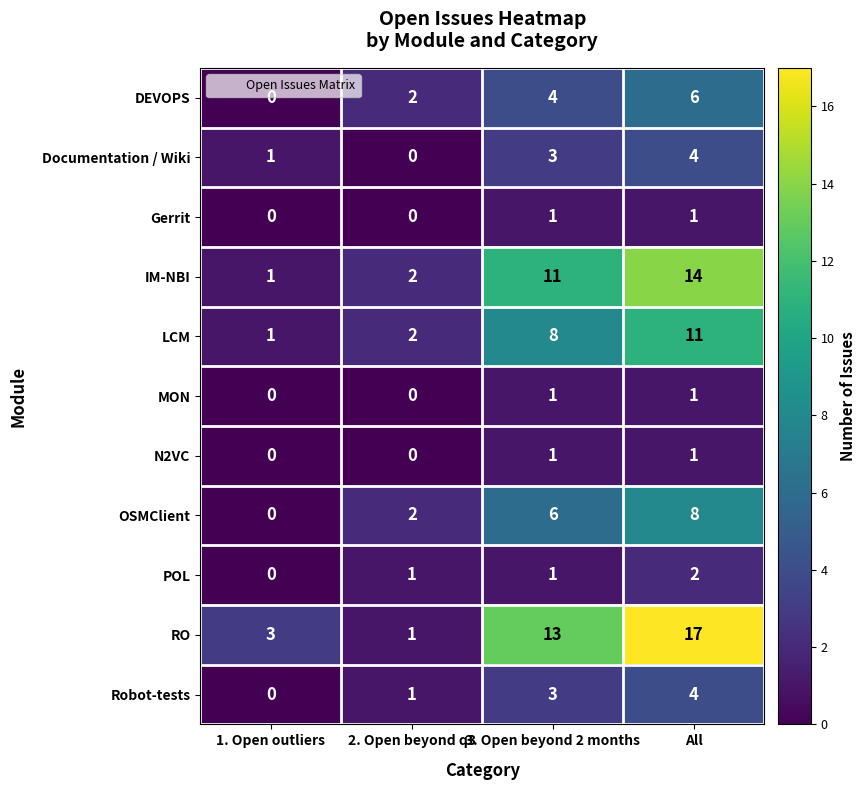

What is the difference between the maximum and second lowest values in the OSMClient series?

6